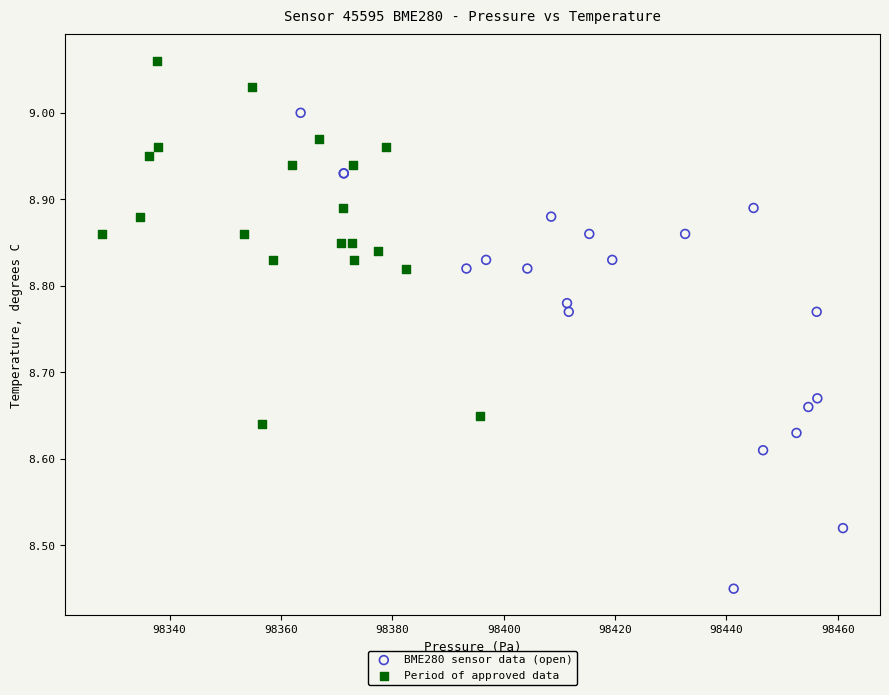

Which series has the largest Y range (max minus min)?

BME280 sensor data (open)